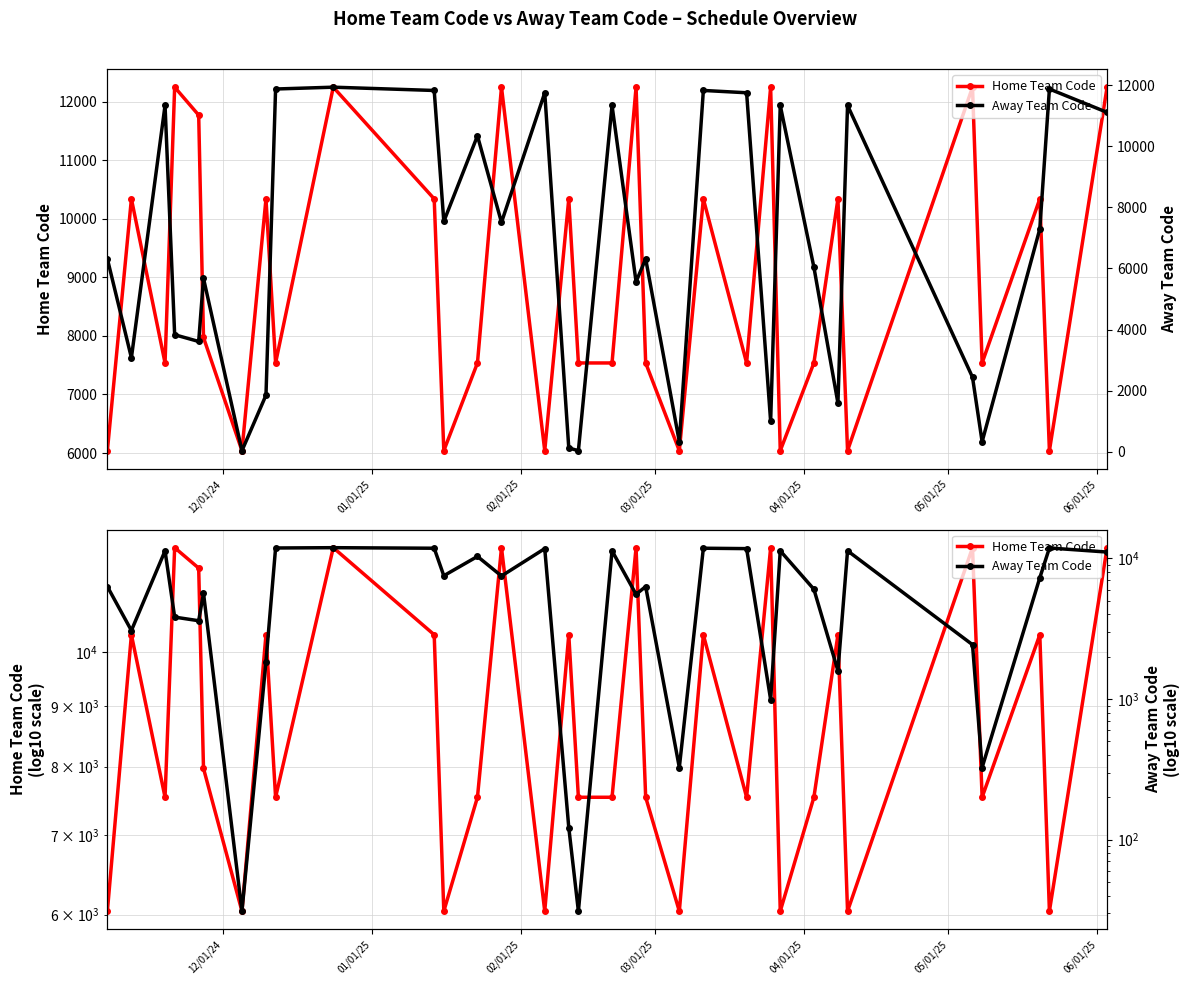

What position from the left is 03/01/25?

4